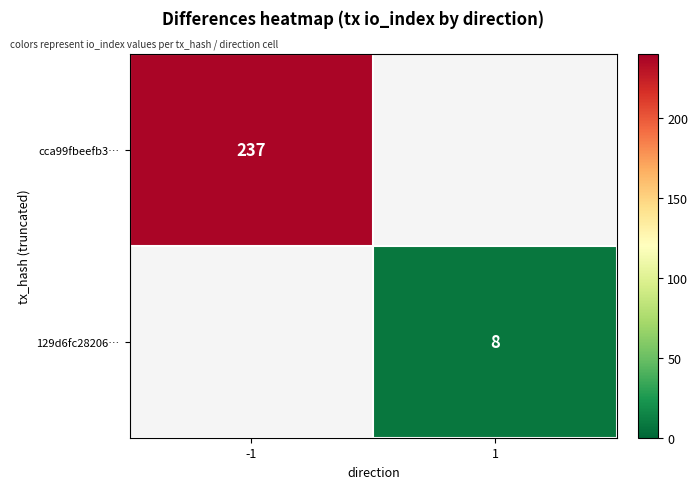

The cca99fbeefb3… series shows 74 at -1. True or false?

False